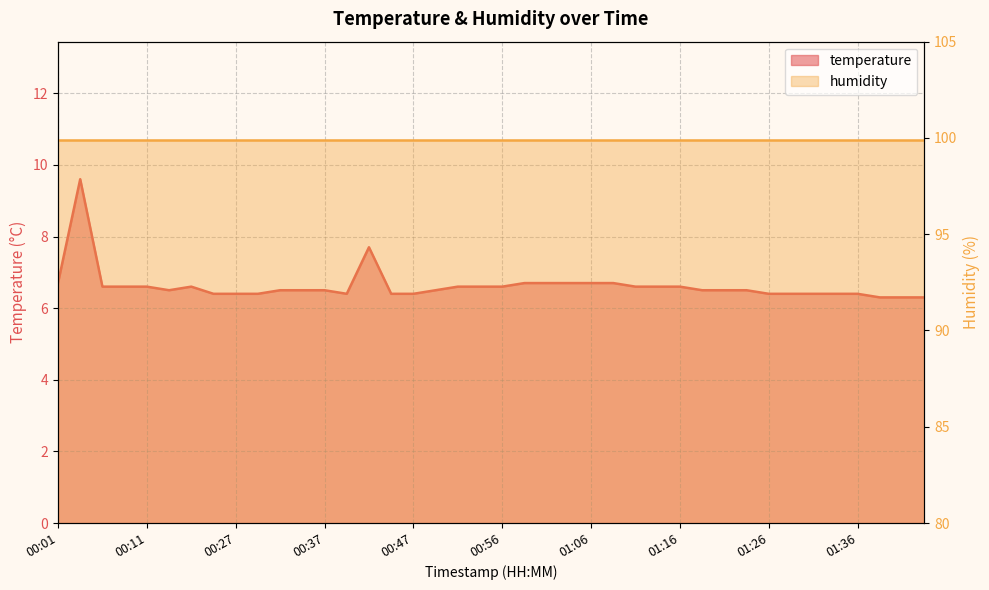

Between 00:06 and 00:47, which is larger?

00:06